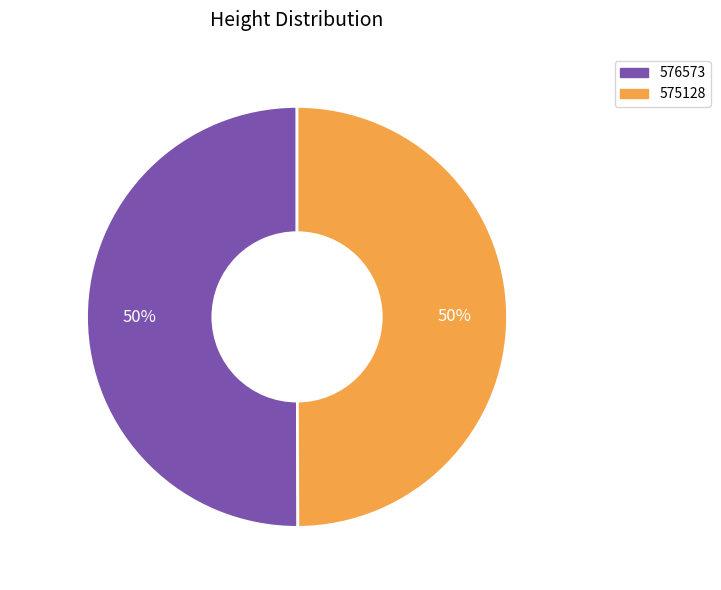

To the nearest percent, what portion does 576573 represent?

50%